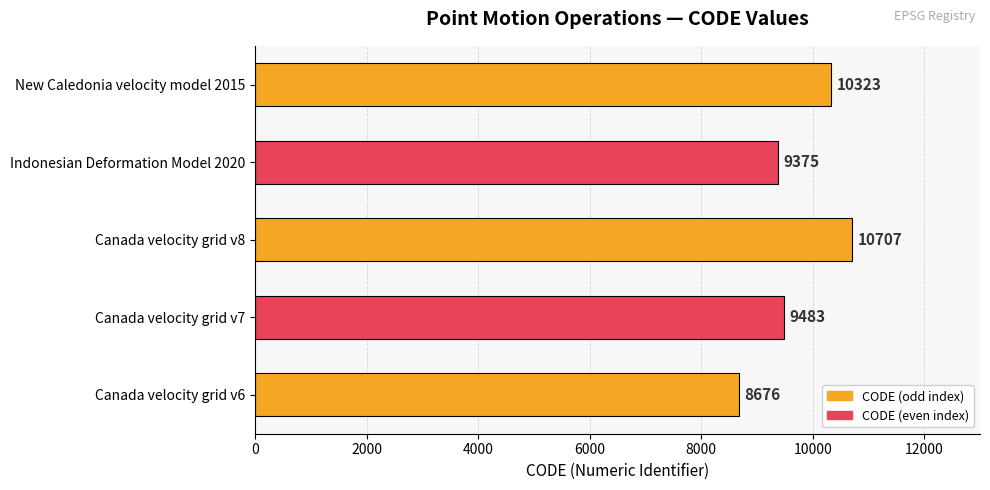

Reading bottom to top, what are all the values shown in this chart?

8676	9483	10707	9375	10323